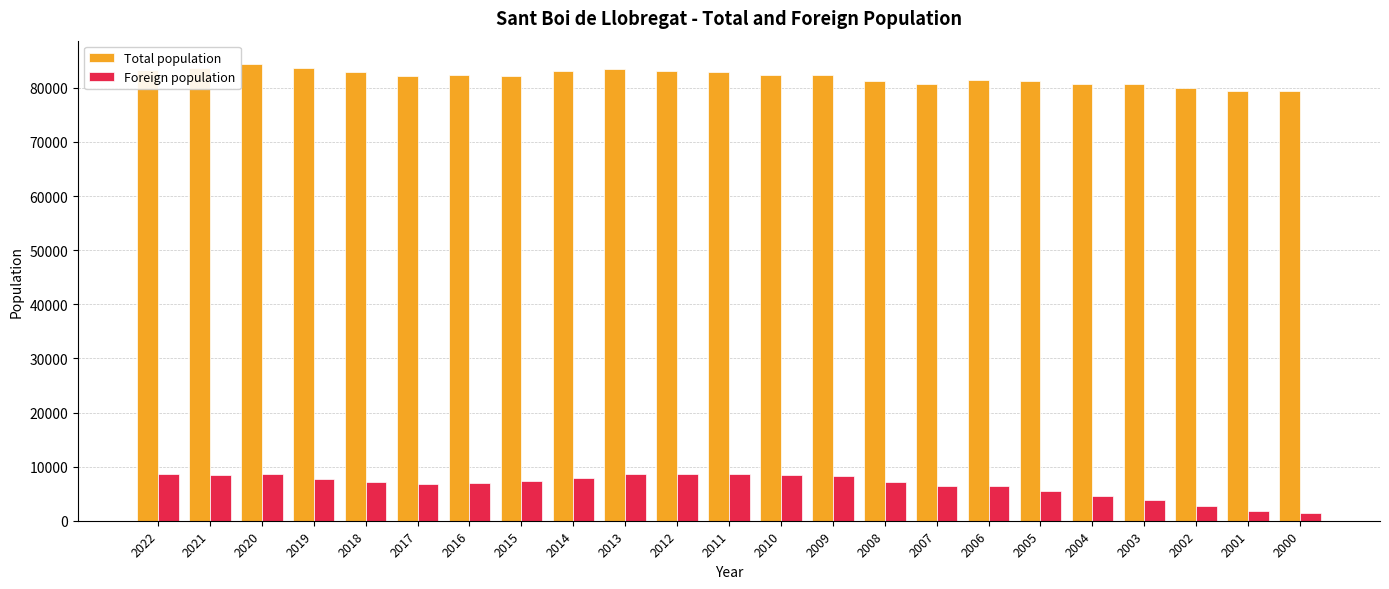

The value of Foreign population at 2000 is 1367. True or false?

True